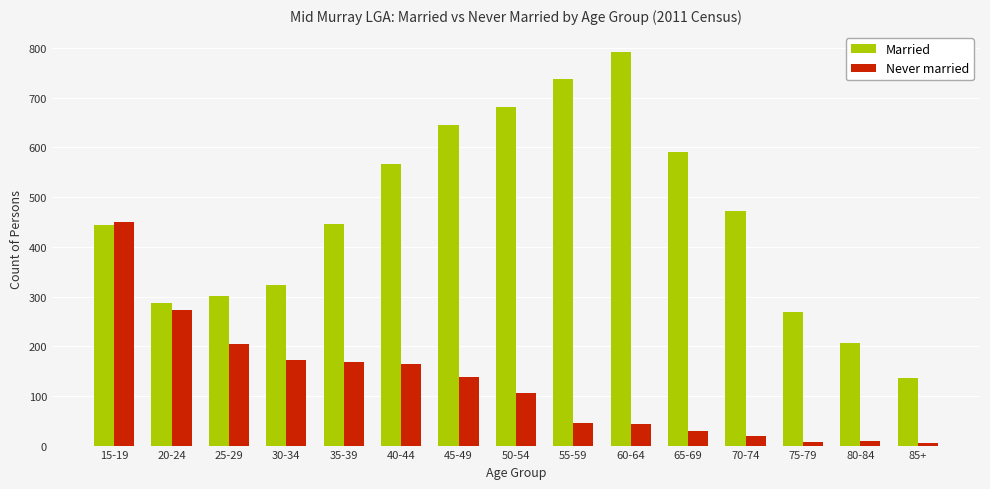

Between 55-59 and 70-74, which series saw the biggest shift?

Married